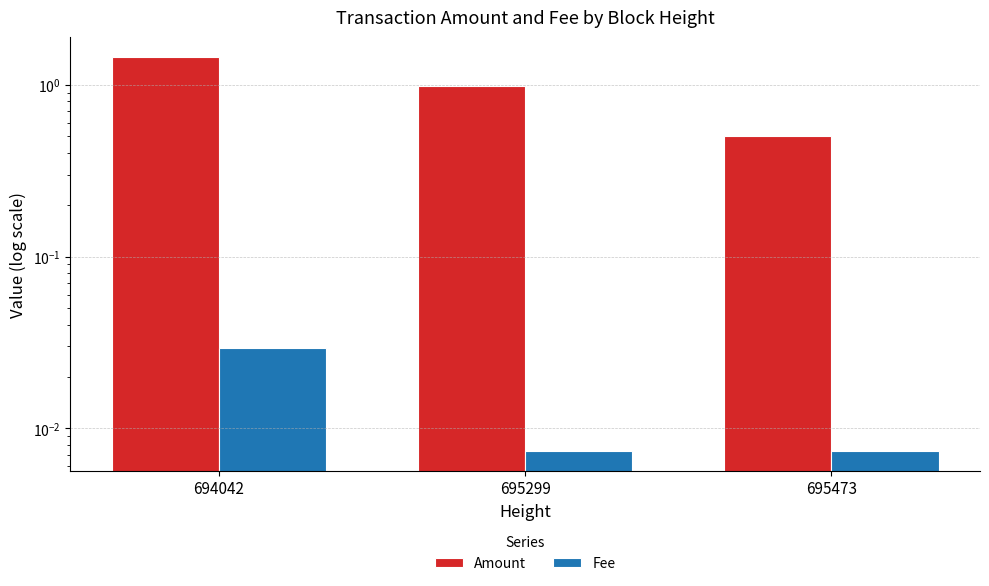

What is the value of the Amount bar at the 1st from the left?

1.5